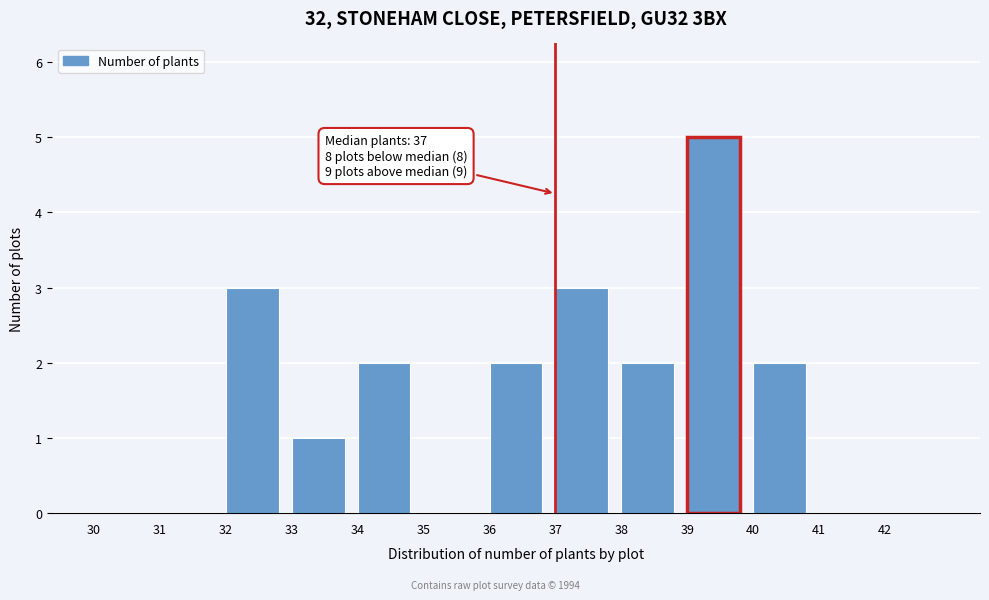

Over which range of the x-axis is the bar tallest?

39 to 40